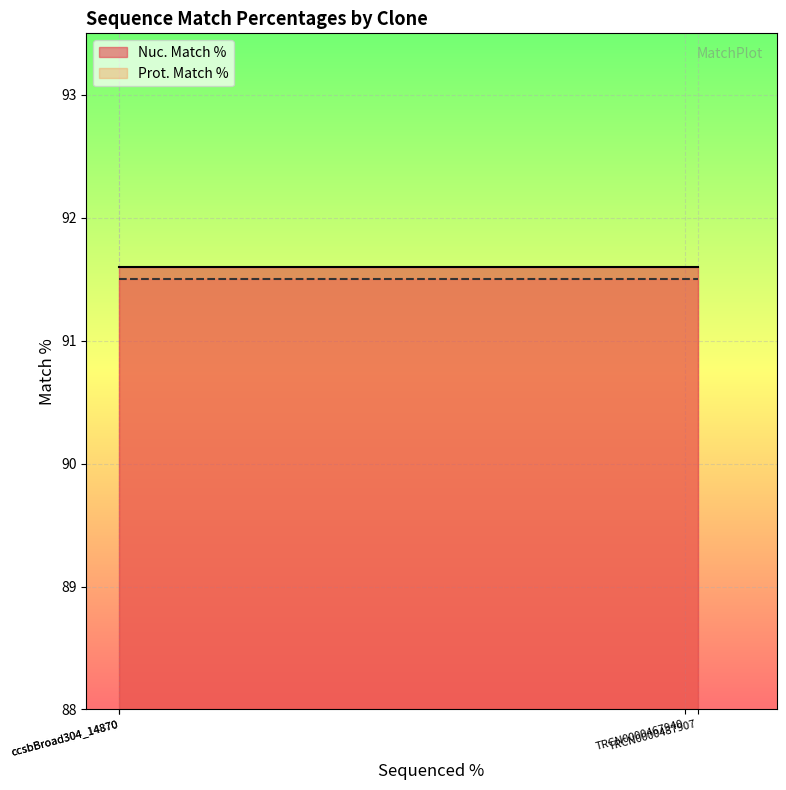

What value does the Nuc. Match % series have at TRCN0000487907?

91.6